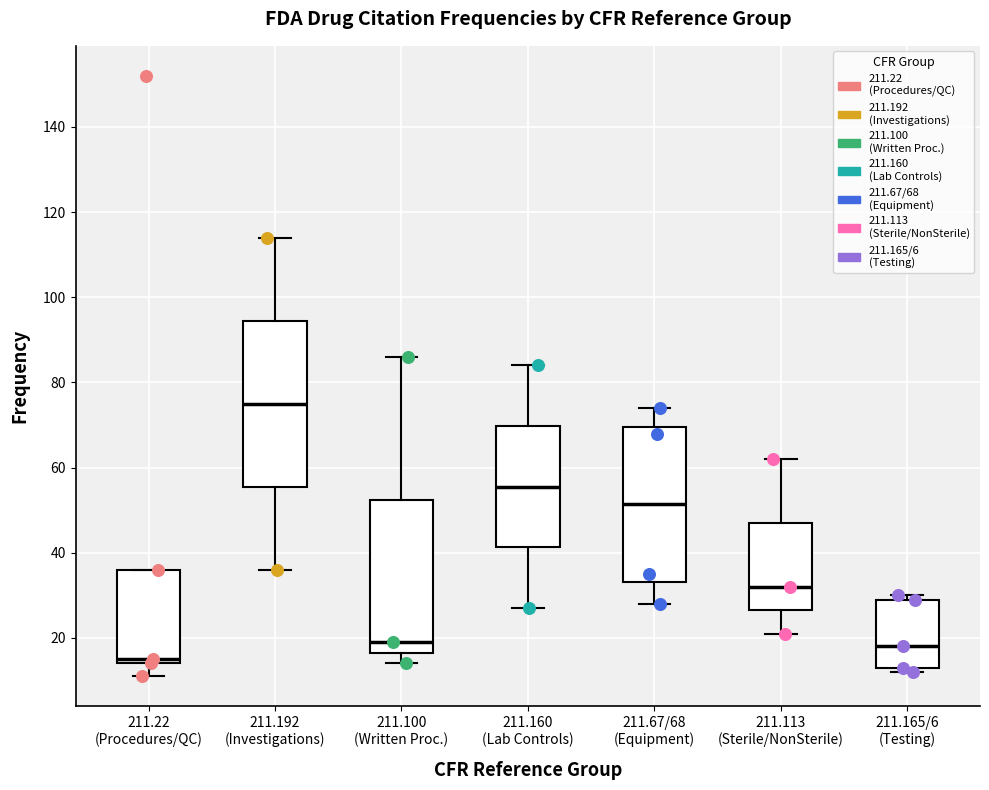

Comparing the boxes themselves (not the whiskers), which one is the tallest?

211.192 (Investigations)